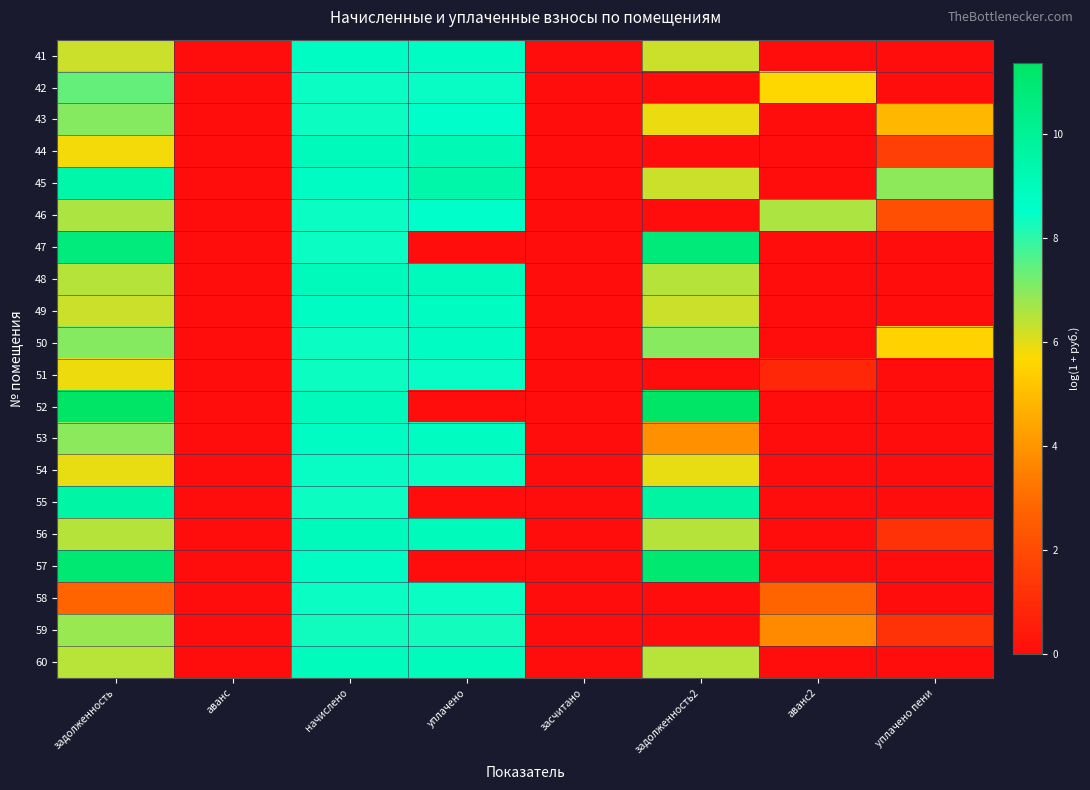

Between начислено and аванс, which is larger?

начислено